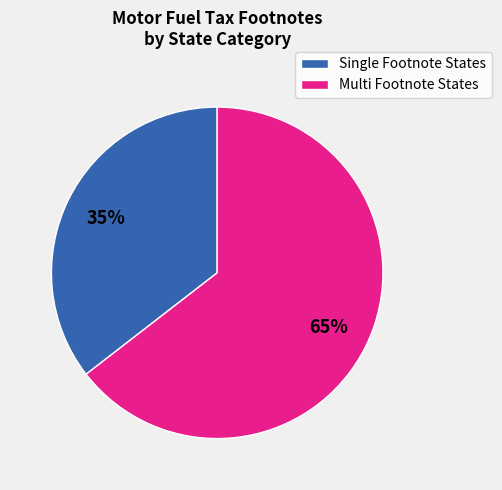

Does any single category account for the majority?

Yes